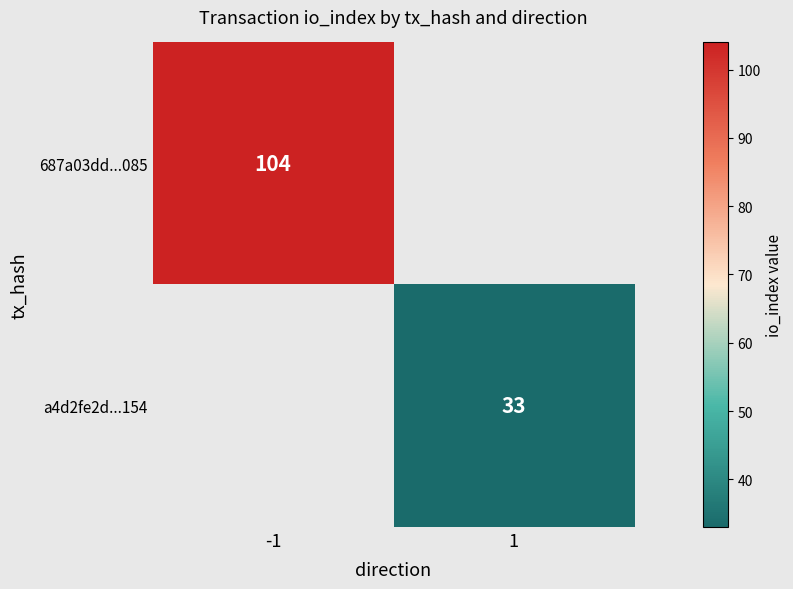

Is it true that 687a03dd...085 equals 104 at -1?

True